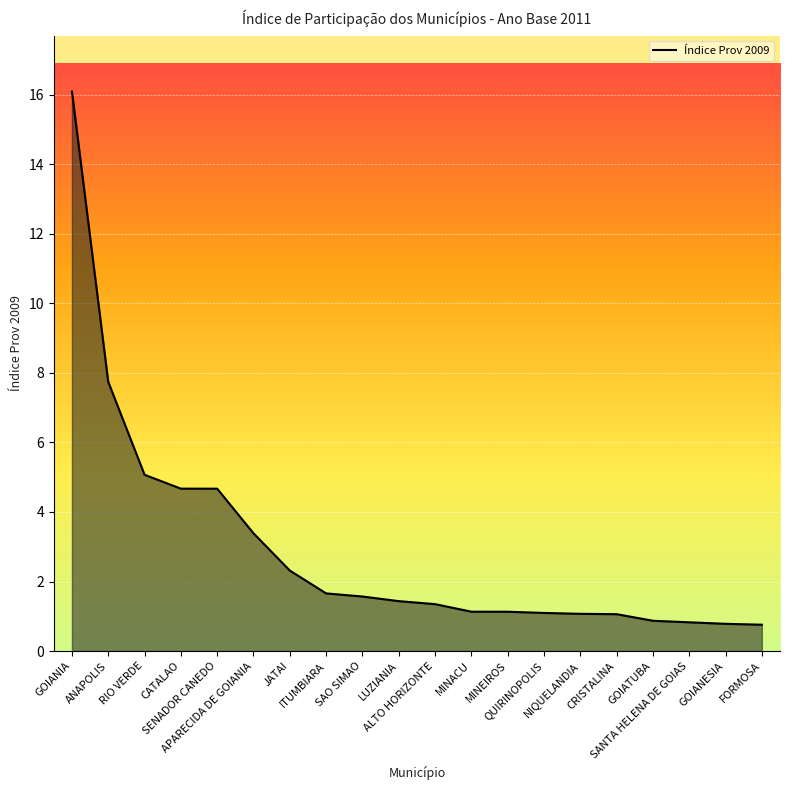

The value at APARECIDA DE GOIANIA is 3.4. True or false?

True